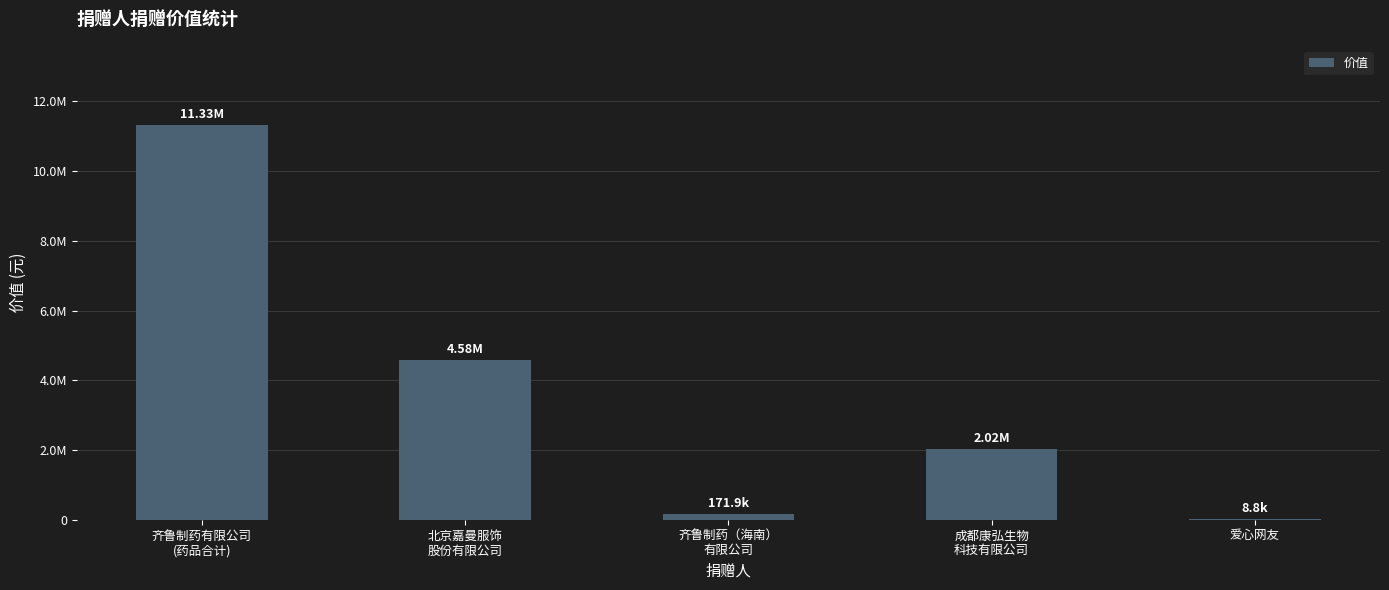

What is the change in value from 齐鲁制药有限公司
(药品合计) to 北京嘉曼服饰
股份有限公司?

-6748858.4